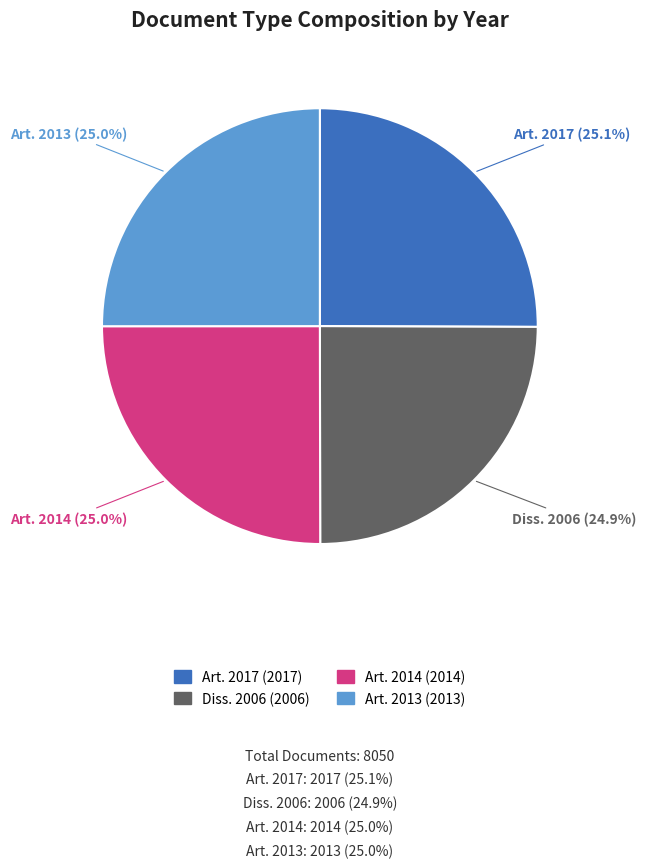

How many slices are in this pie chart?

4